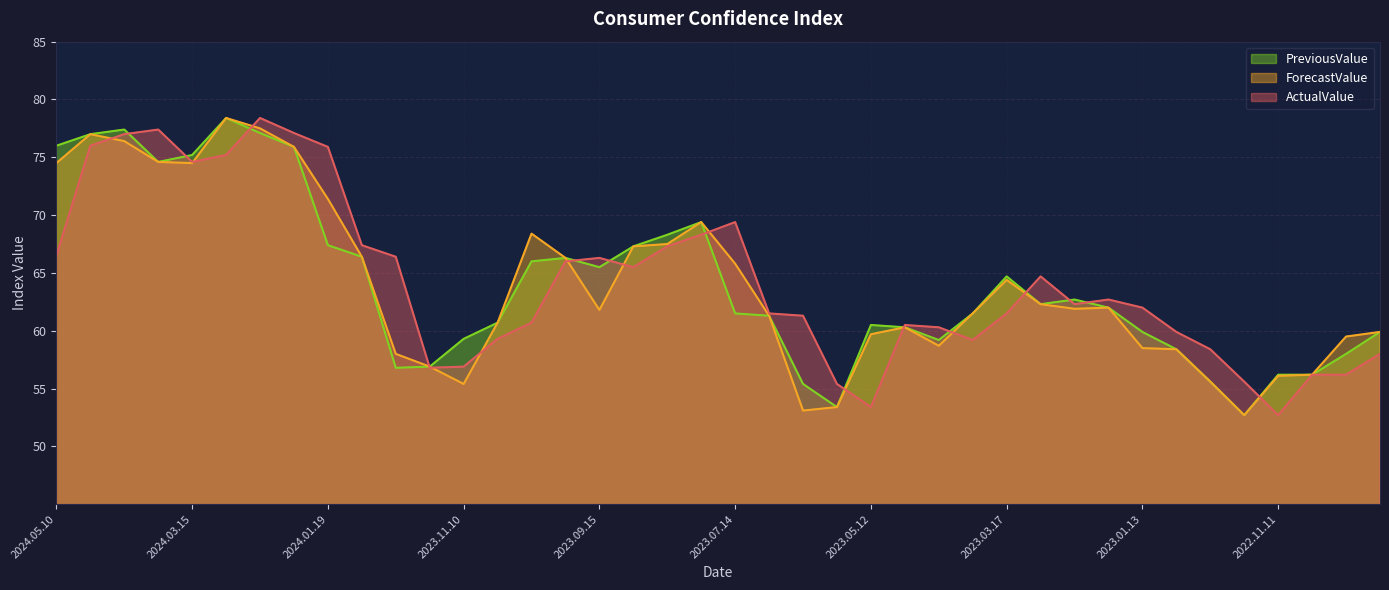

Reading right to left, what are all the values shown in this chart?

ActualValue: 2022.09.30=58.0	2022.10.14=56.2	2022.10.28=56.2	2022.11.11=52.7	2022.11.23=55.6	2022.12.09=58.4	2022.12.23=59.9	2023.01.13=62.0	2023.01.27=62.7	2023.02.10=62.3	2023.02.24=64.7	2023.03.17=61.5	2023.03.31=59.2	2023.04.14=60.3	2023.04.28=60.5	2023.05.12=53.4	2023.05.26=55.4	2023.06.16=61.3	2023.06.30=61.5	2023.07.14=69.4	2023.07.28=68.3	2023.08.11=67.3	2023.08.25=65.5	2023.09.15=66.3	2023.09.29=66.0	2023.10.13=60.7	2023.10.27=59.3	2023.11.10=56.9	2023.11.22=56.8	2023.12.08=66.4	2023.12.22=67.4	2024.01.19=75.9	2024.02.02=77.1	2024.02.16=78.4	2024.03.01=75.2	2024.03.15=74.6	2024.03.28=77.4	2024.04.12=77.0	2024.04.26=76.0	2024.05.10=66.5
ForecastValue: 2022.09.30=59.9	2022.10.14=59.5	2022.10.28=56.2	2022.11.11=56.1	2022.11.23=52.7	2022.12.09=55.6	2022.12.23=58.4	2023.01.13=58.5	2023.01.27=62.0	2023.02.10=61.9	2023.02.24=62.3	2023.03.17=64.4	2023.03.31=61.5	2023.04.14=58.7	2023.04.28=60.3	2023.05.12=59.7	2023.05.26=53.4	2023.06.16=53.1	2023.06.30=61.3	2023.07.14=65.8	2023.07.28=69.4	2023.08.11=67.5	2023.08.25=67.3	2023.09.15=61.8	2023.09.29=66.3	2023.10.13=68.4	2023.10.27=60.7	2023.11.10=55.4	2023.11.22=56.9	2023.12.08=58.0	2023.12.22=66.4	2024.01.19=71.4	2024.02.02=75.9	2024.02.16=77.5	2024.03.01=78.4	2024.03.15=74.5	2024.03.28=74.6	2024.04.12=76.4	2024.04.26=77.0	2024.05.10=74.5
PreviousValue: 2022.09.30=59.9	2022.10.14=58.0	2022.10.28=56.2	2022.11.11=56.2	2022.11.23=52.7	2022.12.09=55.6	2022.12.23=58.4	2023.01.13=59.9	2023.01.27=62.0	2023.02.10=62.7	2023.02.24=62.3	2023.03.17=64.7	2023.03.31=61.5	2023.04.14=59.2	2023.04.28=60.3	2023.05.12=60.5	2023.05.26=53.4	2023.06.16=55.4	2023.06.30=61.3	2023.07.14=61.5	2023.07.28=69.4	2023.08.11=68.3	2023.08.25=67.3	2023.09.15=65.5	2023.09.29=66.3	2023.10.13=66.0	2023.10.27=60.7	2023.11.10=59.3	2023.11.22=56.9	2023.12.08=56.8	2023.12.22=66.4	2024.01.19=67.4	2024.02.02=75.9	2024.02.16=77.1	2024.03.01=78.4	2024.03.15=75.2	2024.03.28=74.6	2024.04.12=77.4	2024.04.26=77.0	2024.05.10=76.0